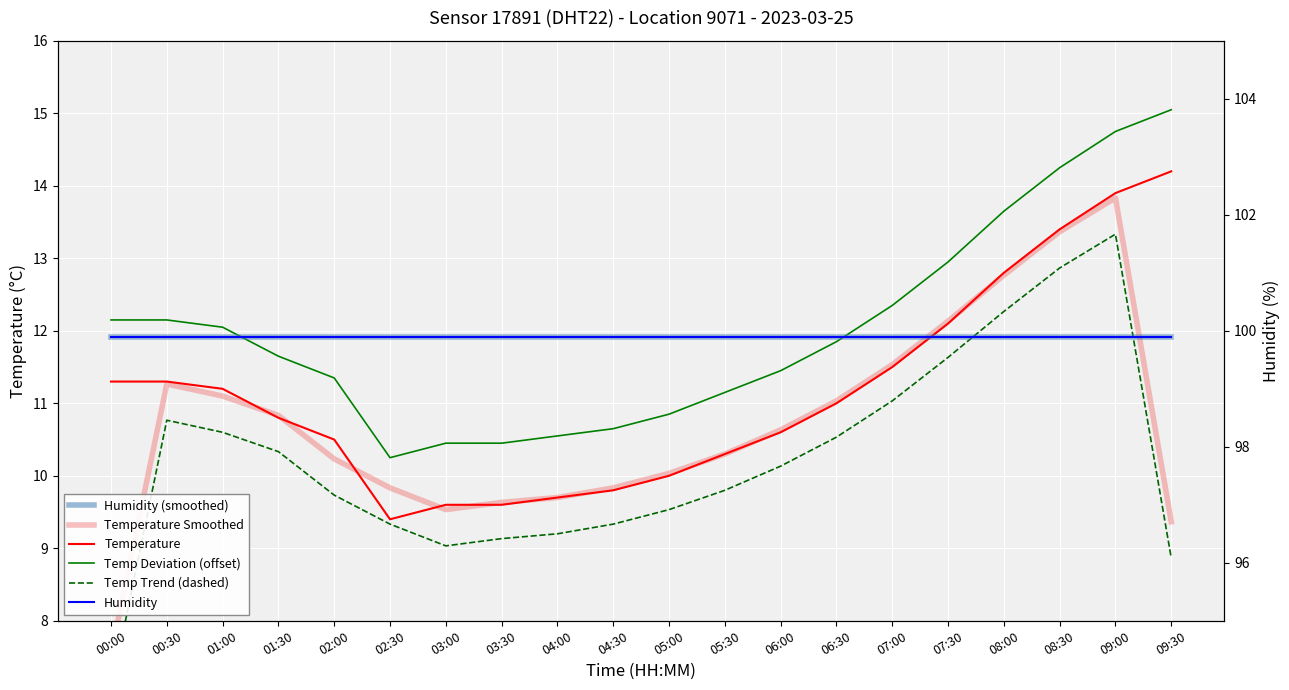

What is the label of the 7th point from the right?

06:30